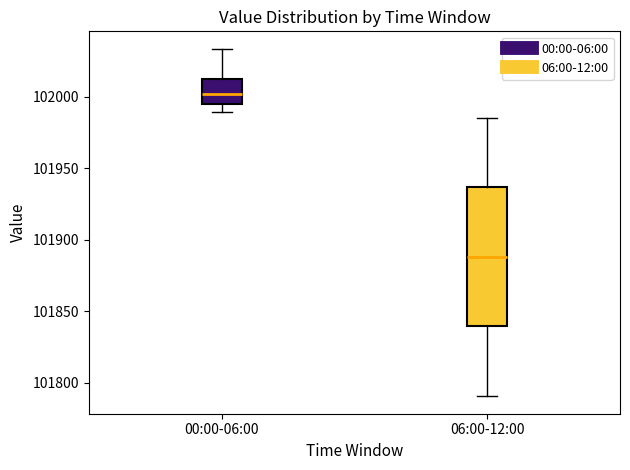

Which box is the tallest, from its lower edge to its upper edge?

06:00-12:00